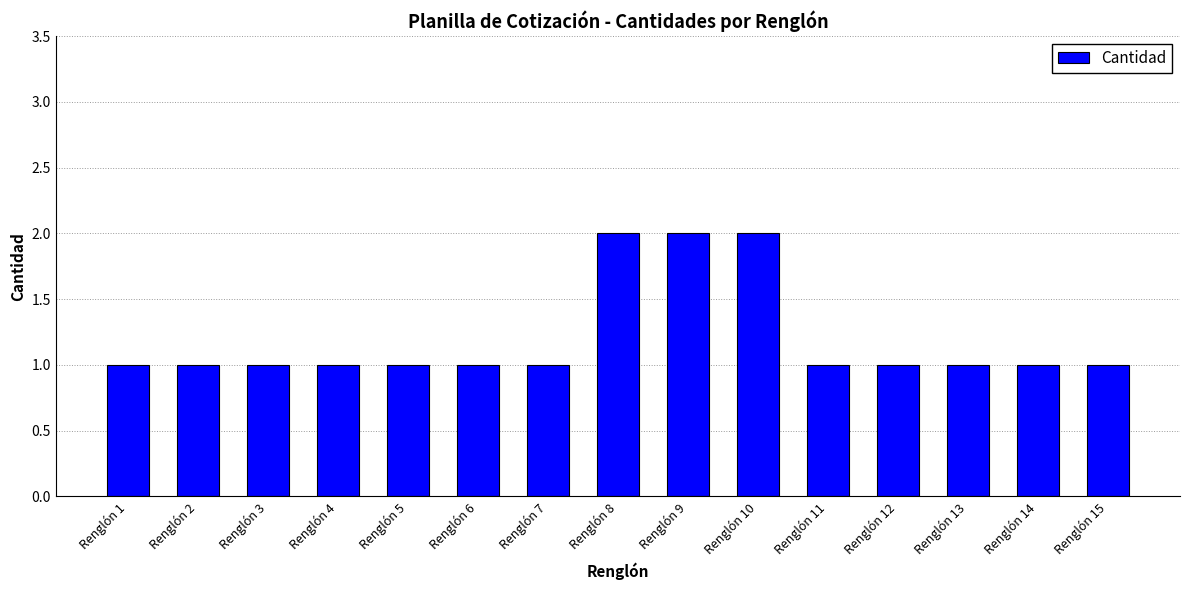

What is the difference between the values at Renglón 9 and Renglón 12?

1